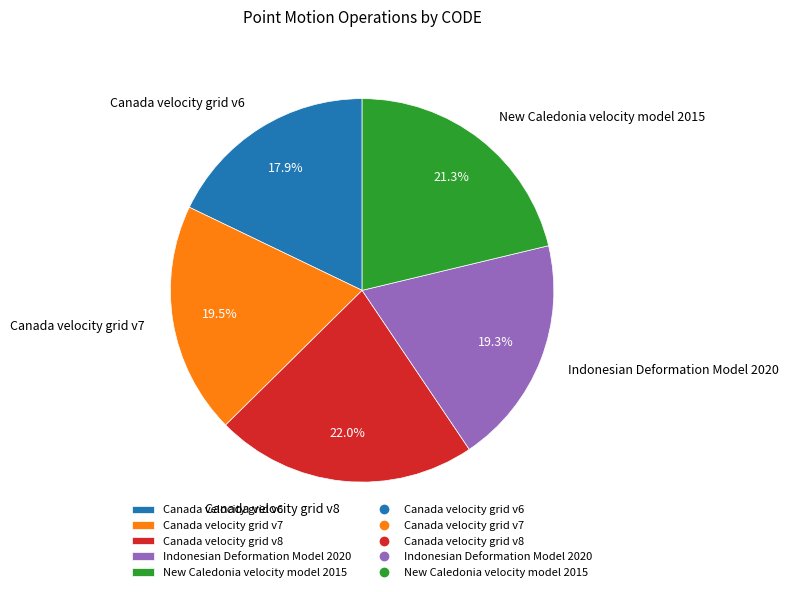

Which slice is the largest?

Canada velocity grid v8